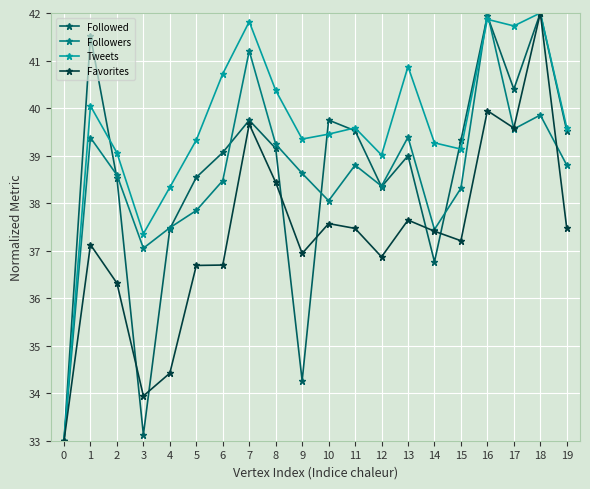

Between 0 and 8, which series saw the biggest shift?

Tweets